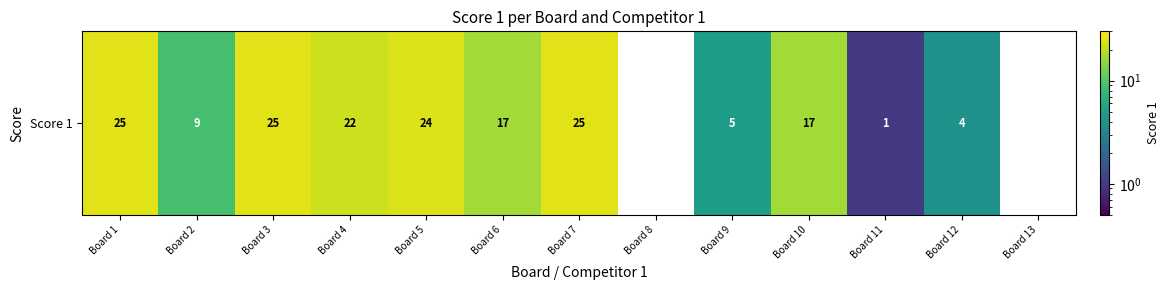

Where is the data nearest to the value 13?

Board 2